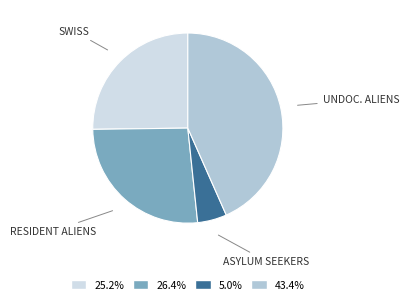

Combined, do UNDOC. ALIENS and RESIDENT ALIENS account for over 50%?

Yes